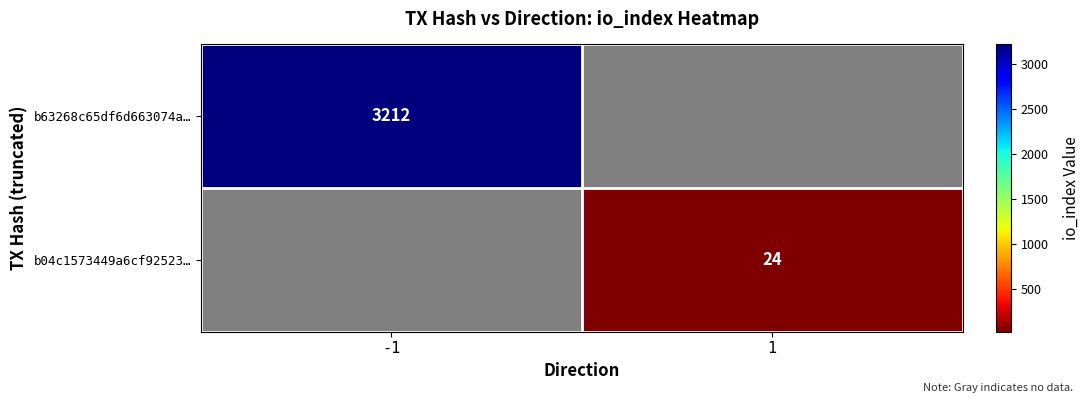

The b63268c65df6d663074a… series shows 3212 at -1. True or false?

True